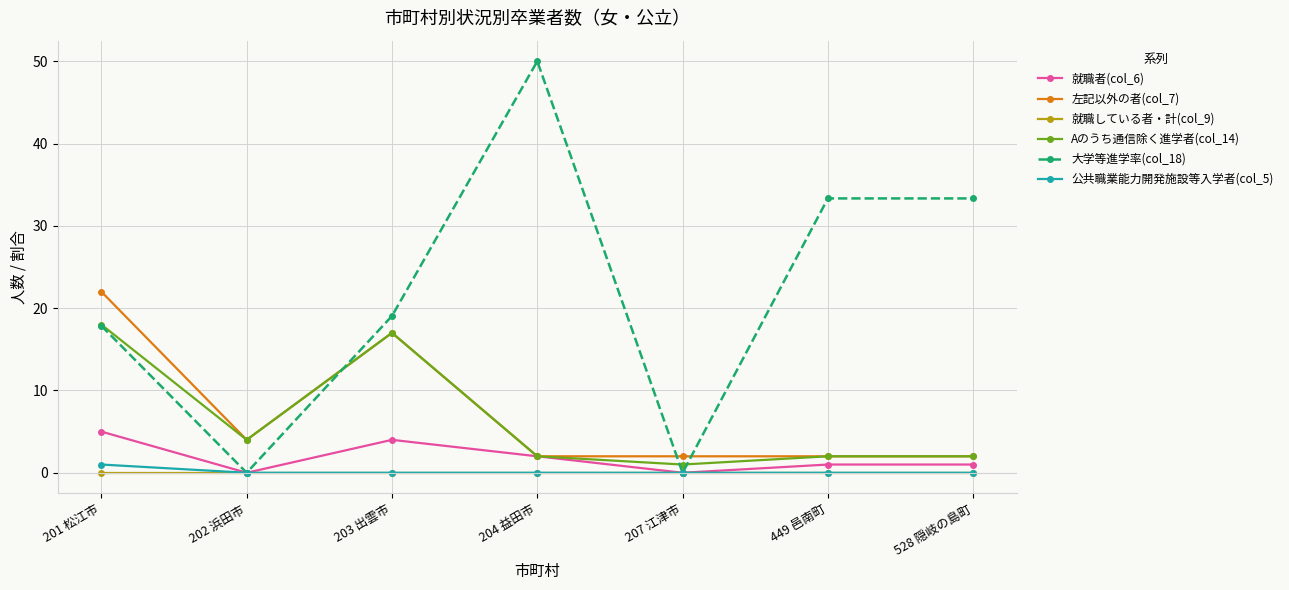

Does the chart display data point markers on the line(s)?

Yes